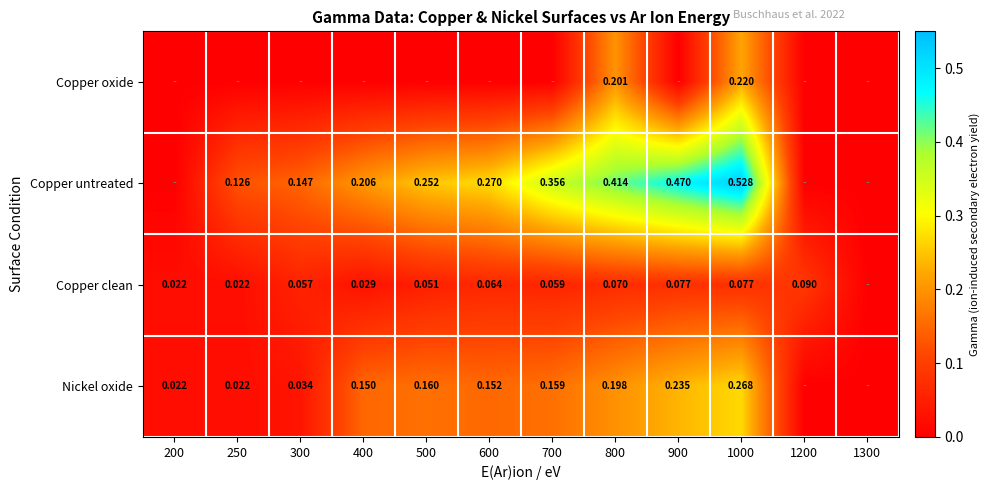

At 800, list the series in order from largest to smallest.

Copper untreated, Copper oxide, Nickel oxide, Copper clean